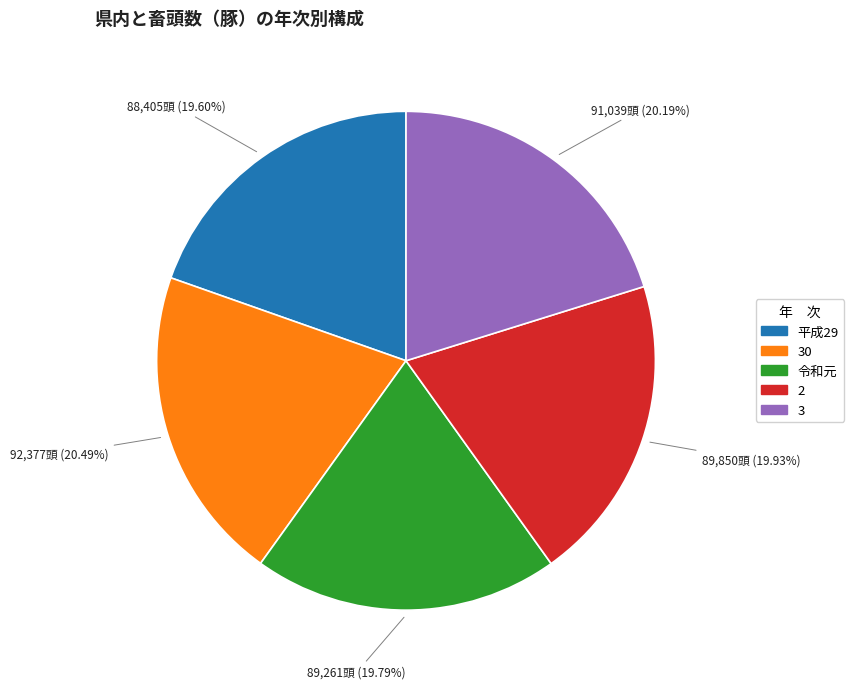

Is there any slice that represents more than half of the pie?

No